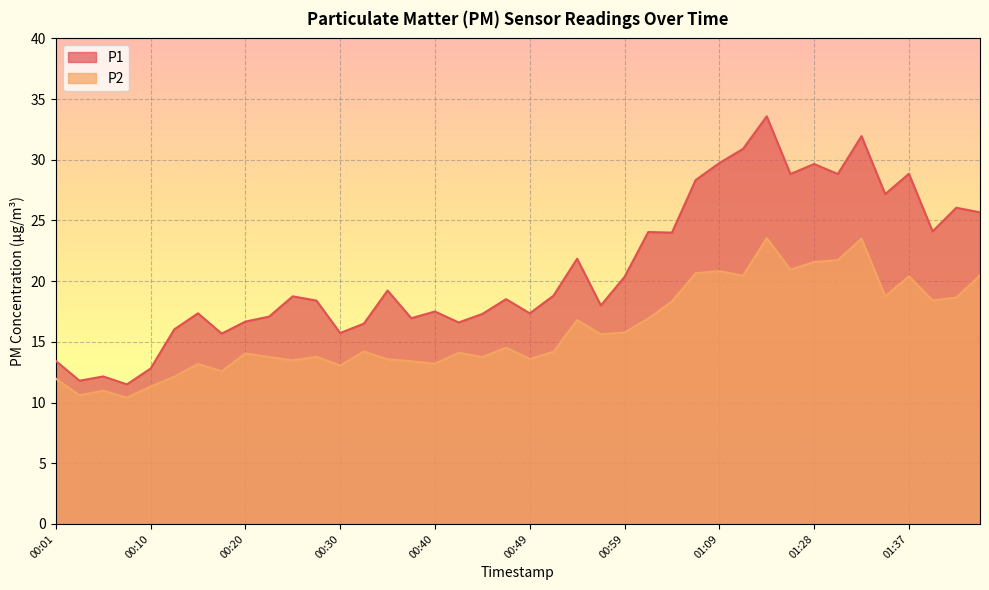

Where is P1 nearest to the value 22?

00:54